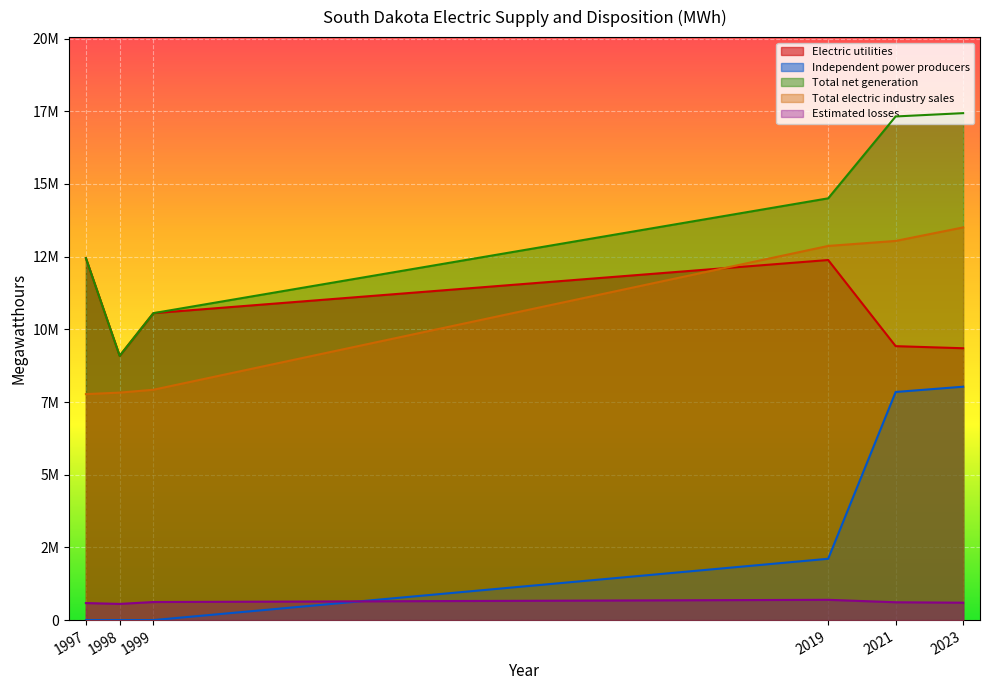

At which label does Estimated losses reach its minimum?

1998